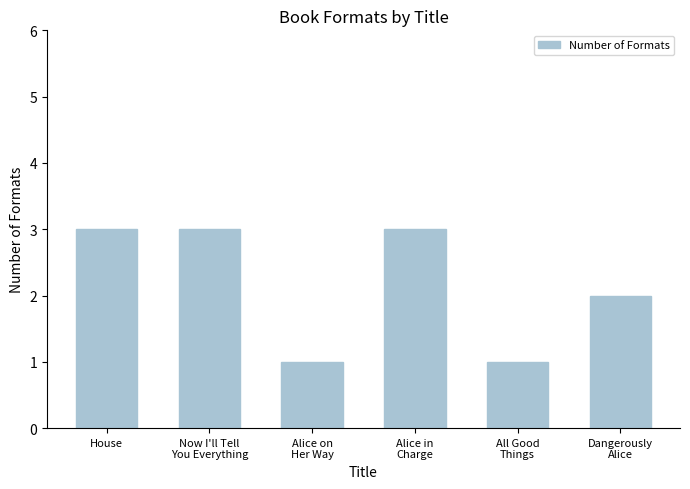

What is the change in value from Now I'll Tell
You Everything to Dangerously
Alice?

-1